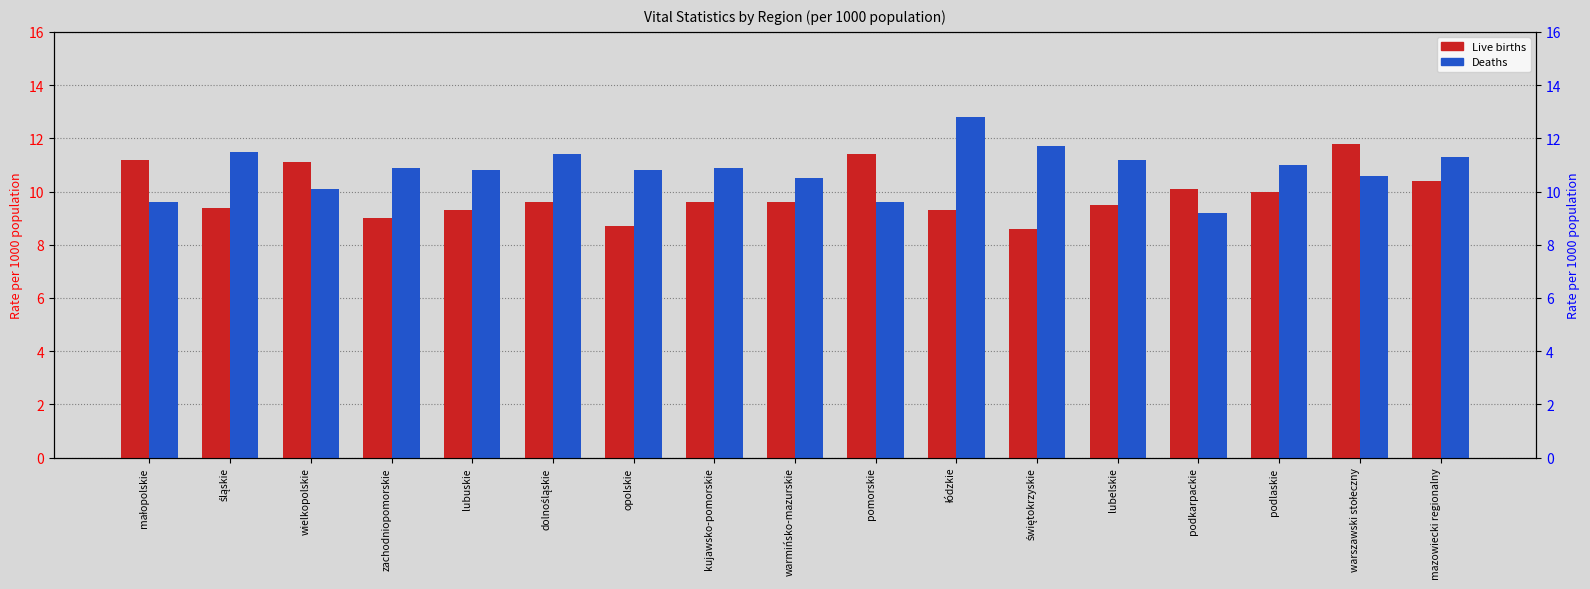

What is the average value of the Deaths series?

10.8